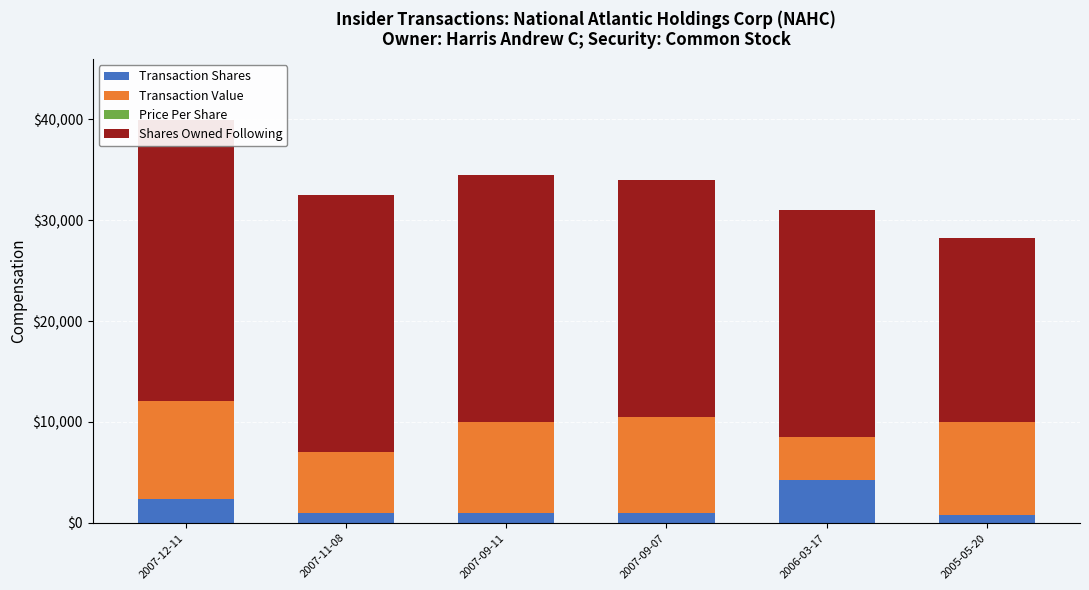

Where is Transaction Shares nearest to the value 2534?

2007-12-11